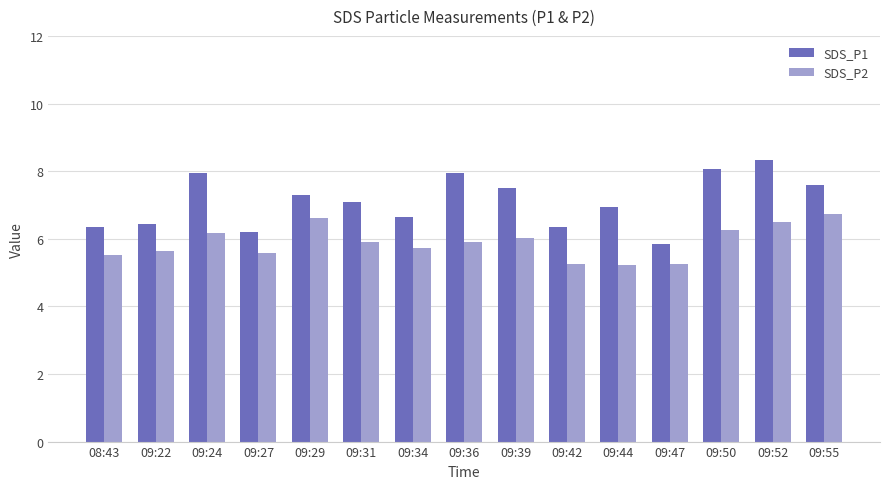

What are all the series names shown in the legend?

SDS_P1, SDS_P2